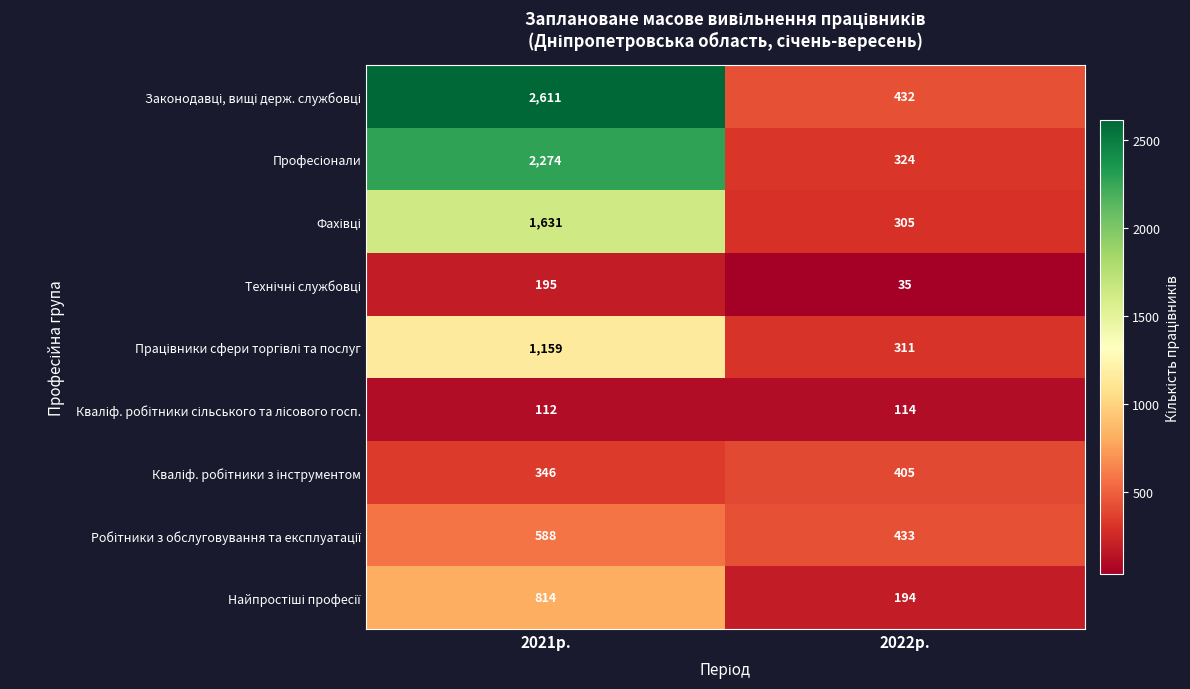

What is the difference between the highest and lowest values at 2021р.?

2499